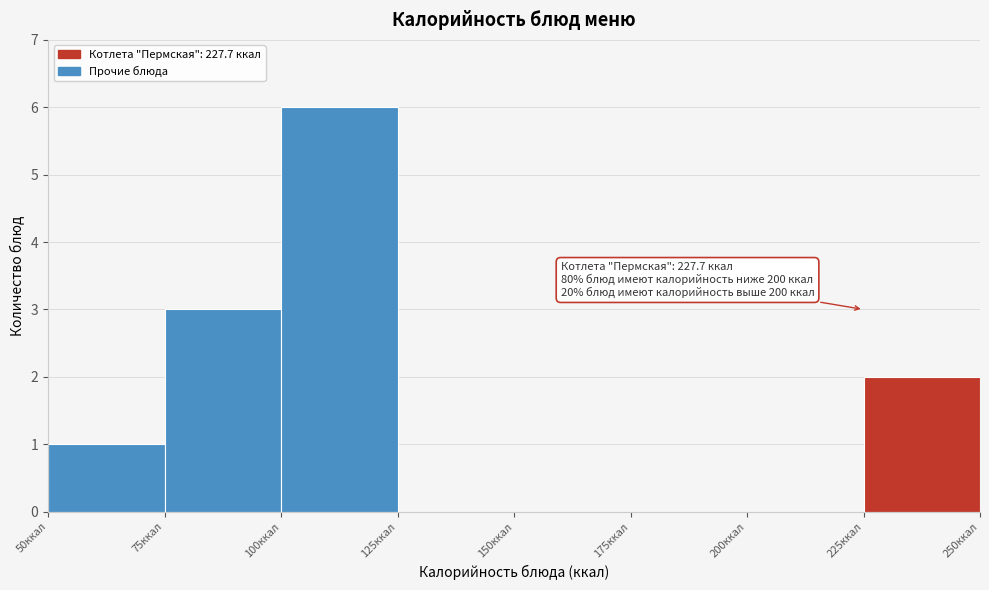

Which range on the x-axis has the tallest bar?

100 to 125